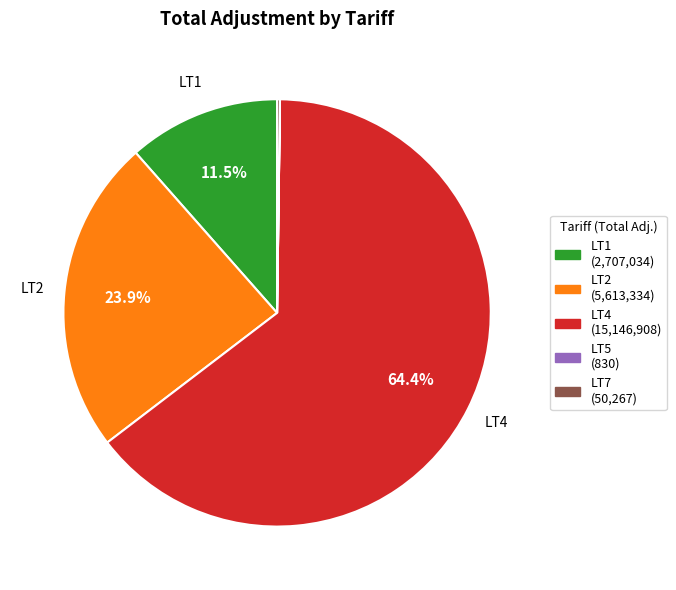

Is there a majority slice in this chart?

Yes